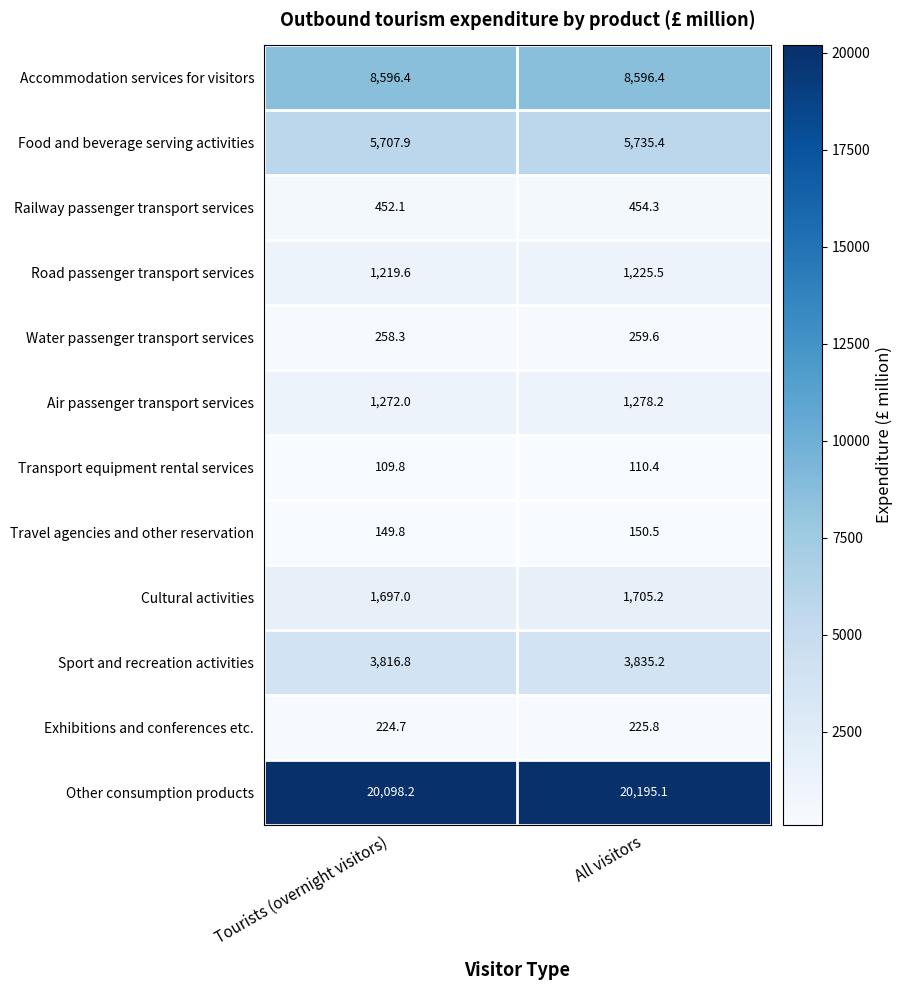

At which category is the sum across all series the highest?

All visitors